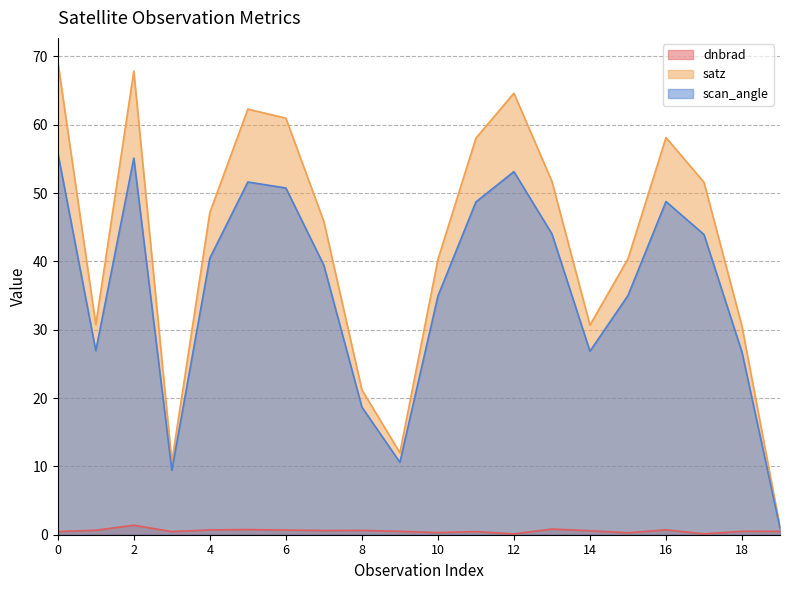

At which category does dnbrad reach its first local valley?

3